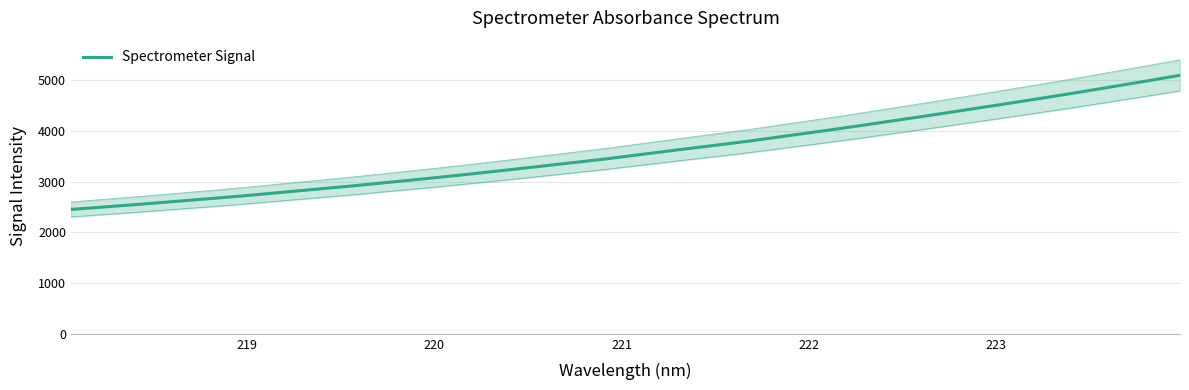

How many lines are shown in the chart?

1